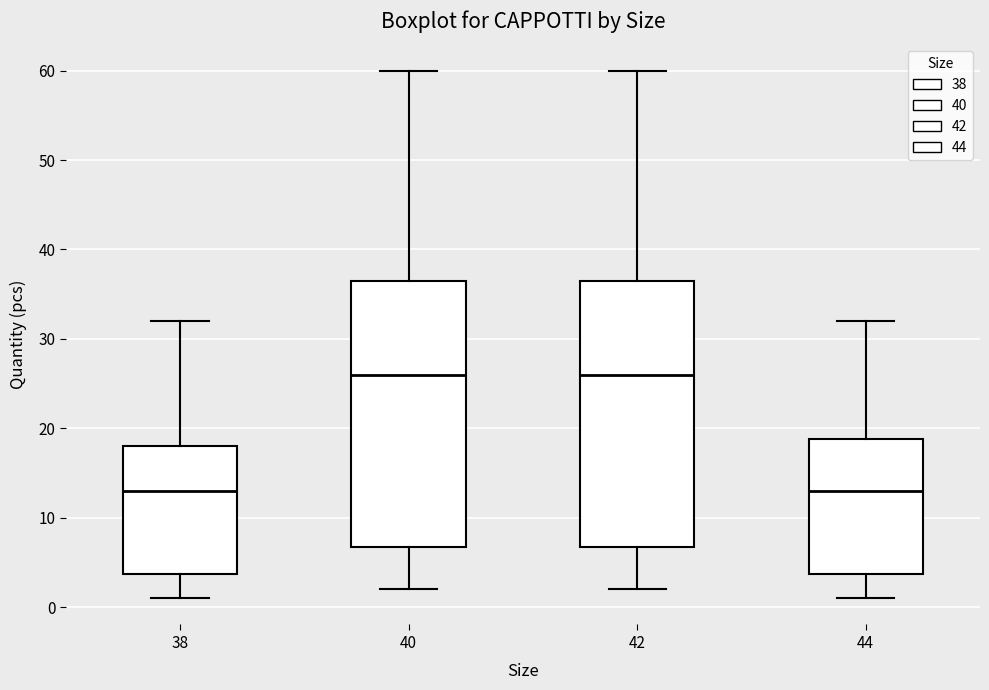

Reading left to right, read every box against the y-axis: the position of its median line, the range the box covers, and the ends of its whiskers. The values are not printed on the chart, so give them approximately, as read against the axis.

38: median 13, box 4 to 18, whiskers 1 to 32
40: median 26, box 7 to 37, whiskers 2 to 60
42: median 26, box 7 to 37, whiskers 2 to 60
44: median 13, box 4 to 19, whiskers 1 to 32